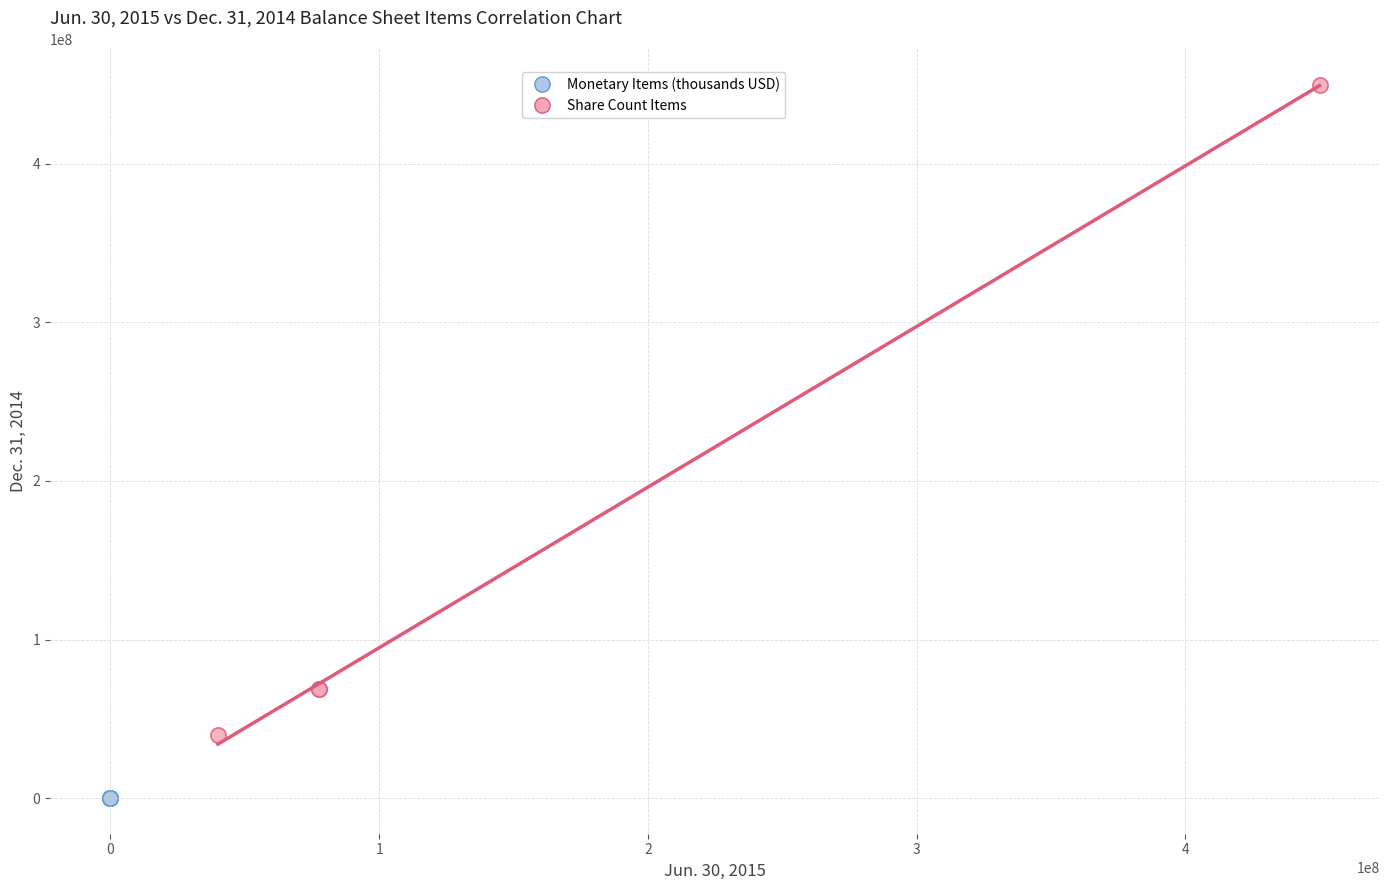

Which series has the largest Y range (max minus min)?

Share Count Items